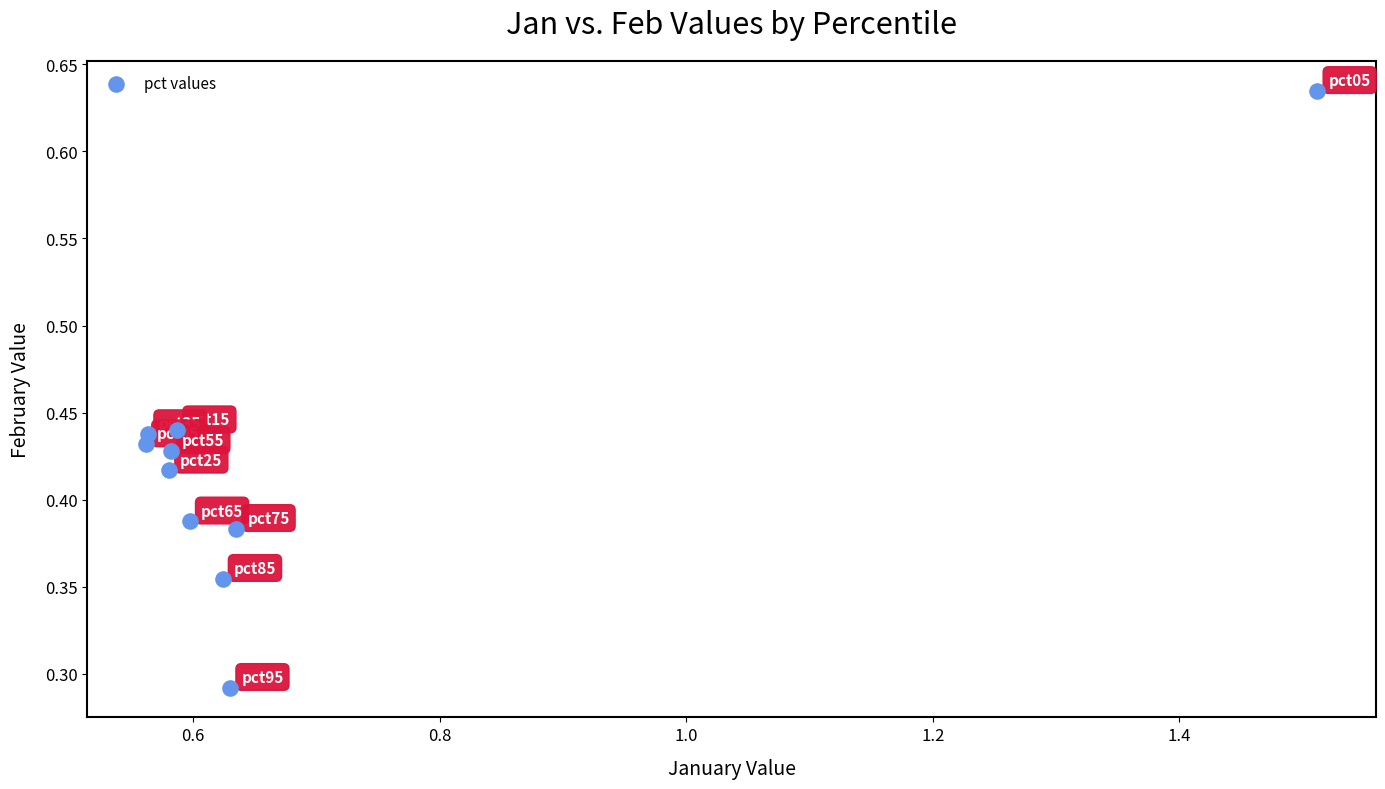

What is the average X value?

0.7